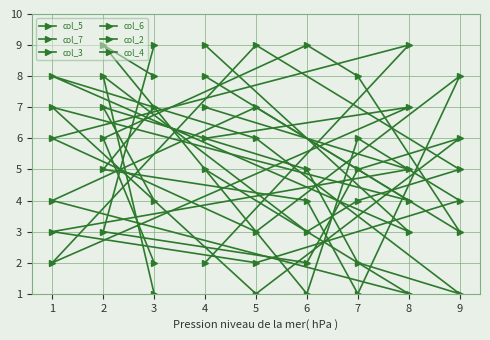

Count the number of categories in the chart.

9